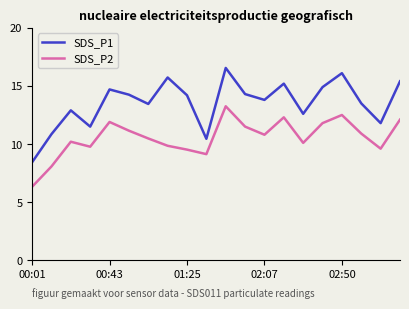

True or false: SDS_P2 and SDS_P1 intersect in this chart.

False